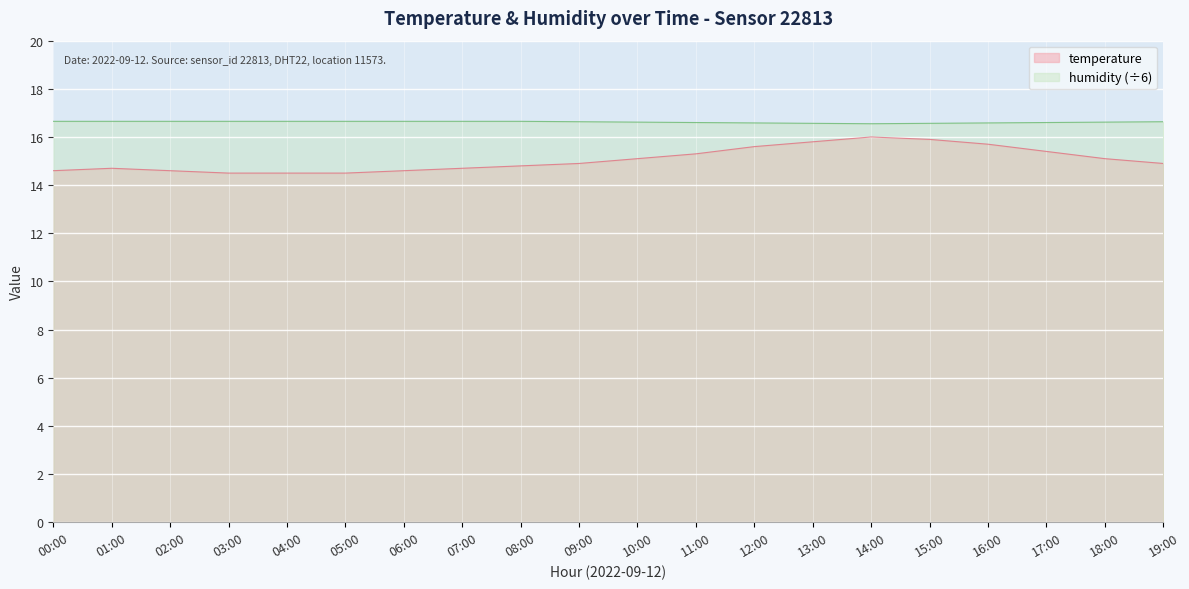

What is the difference between the second highest and minimum values in the humidity series?

0.1